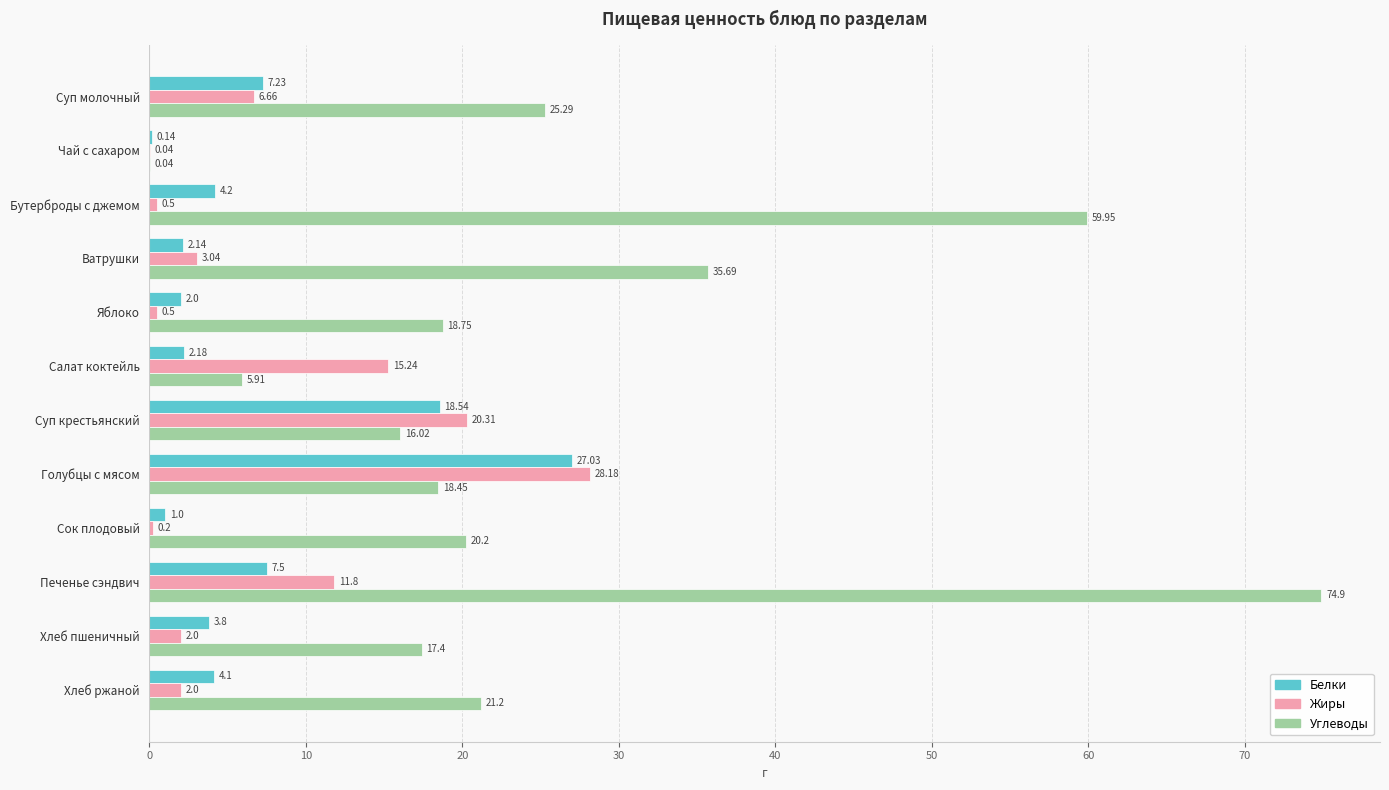

What is the sum of the Жиры values at Бутерброды с джемом and Голубцы с мясом?

28.7